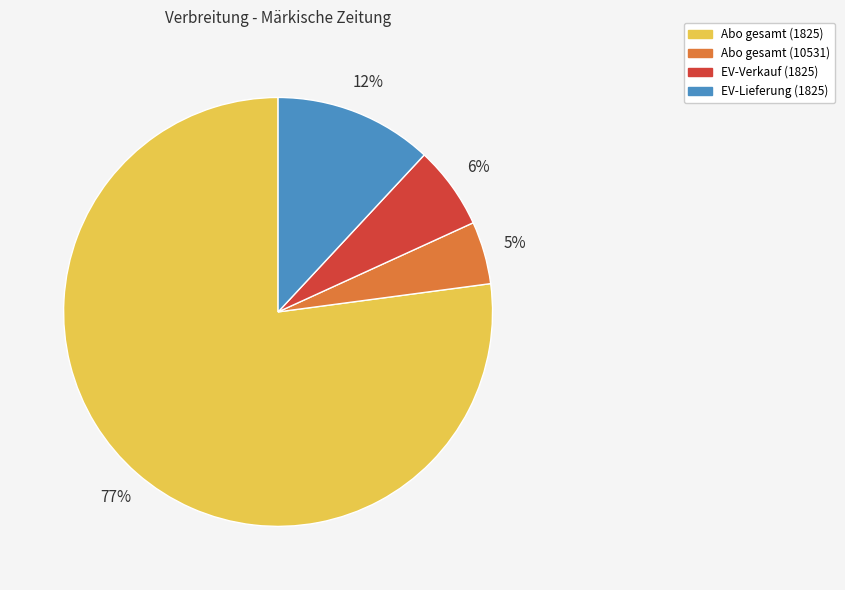

Which slice is the largest?

Abo gesamt (1825)